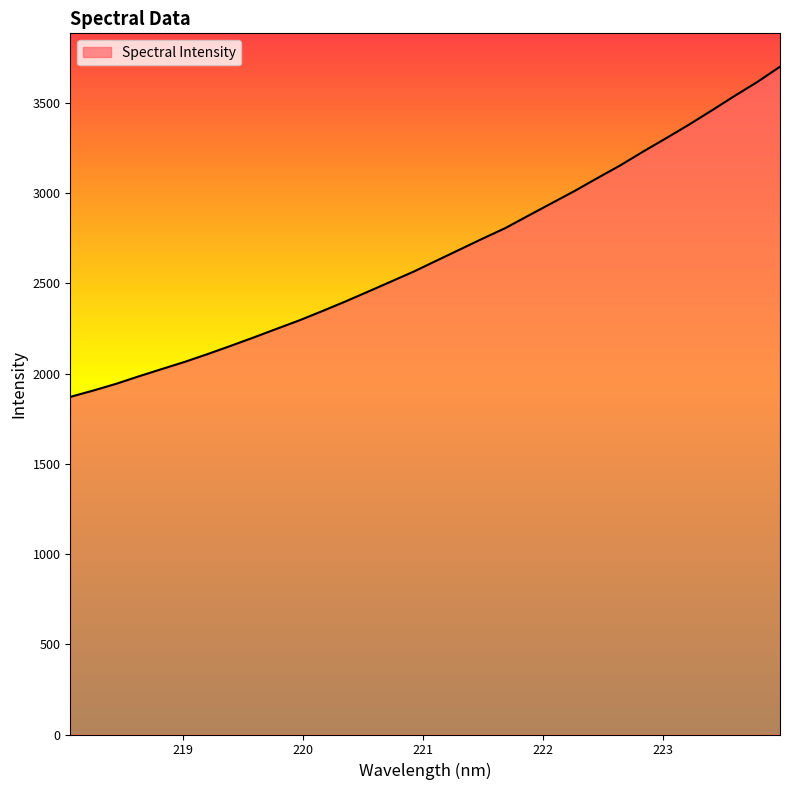

What is the difference between the maximum and minimum values?

1830.1